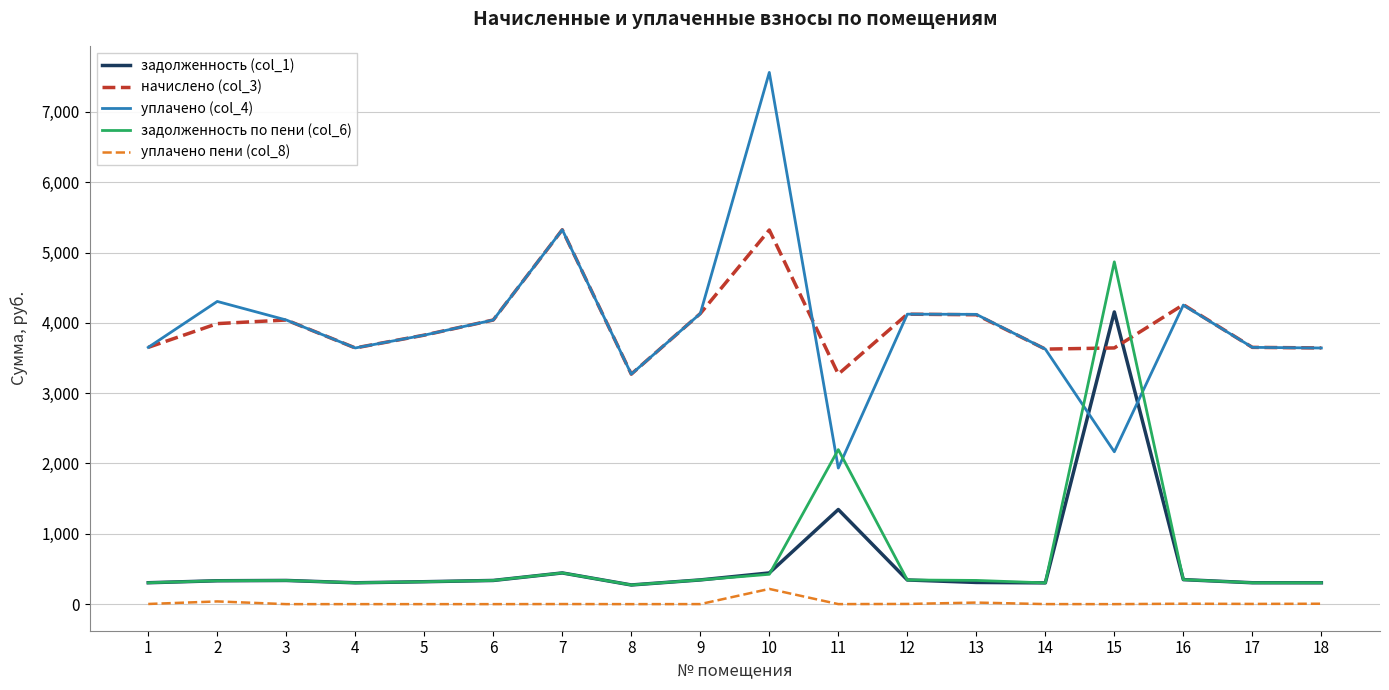

What is the highest value of the уплачено пени (col_8) series?

216.5